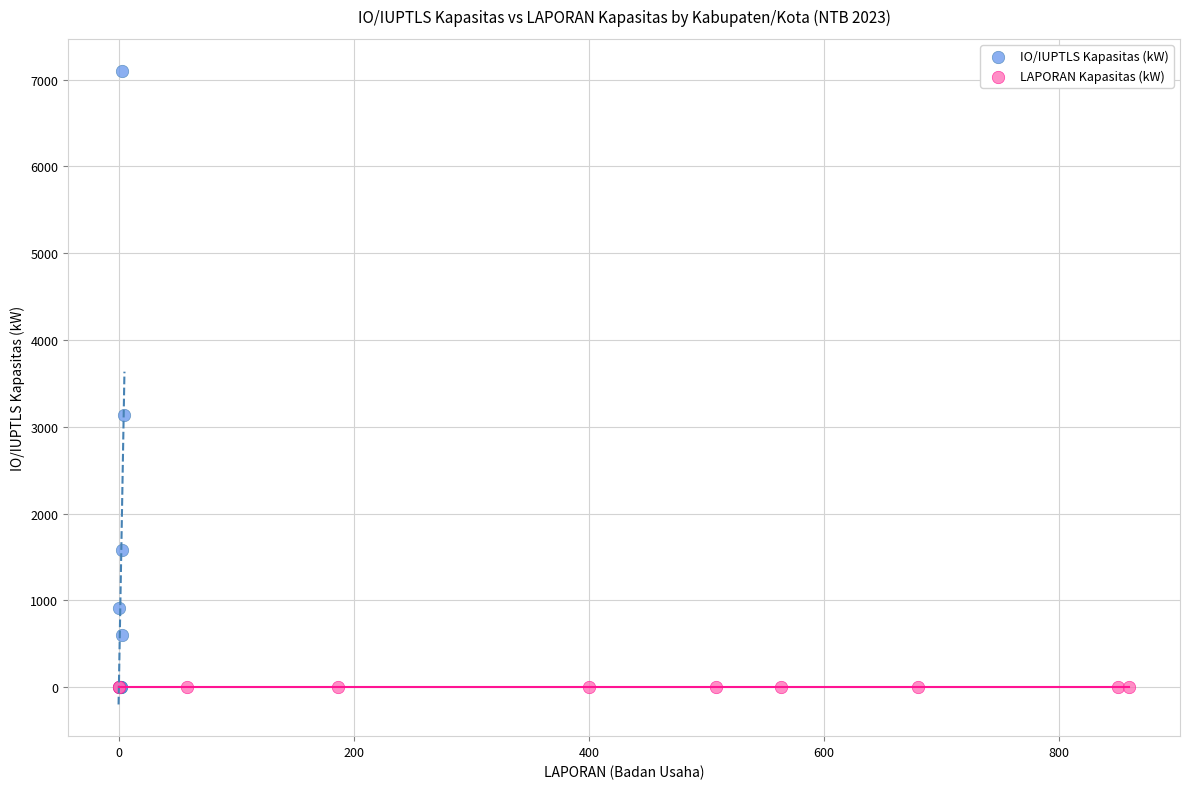

Which series reaches the maximum Y coordinate?

IO/IUPTLS Kapasitas (kW)